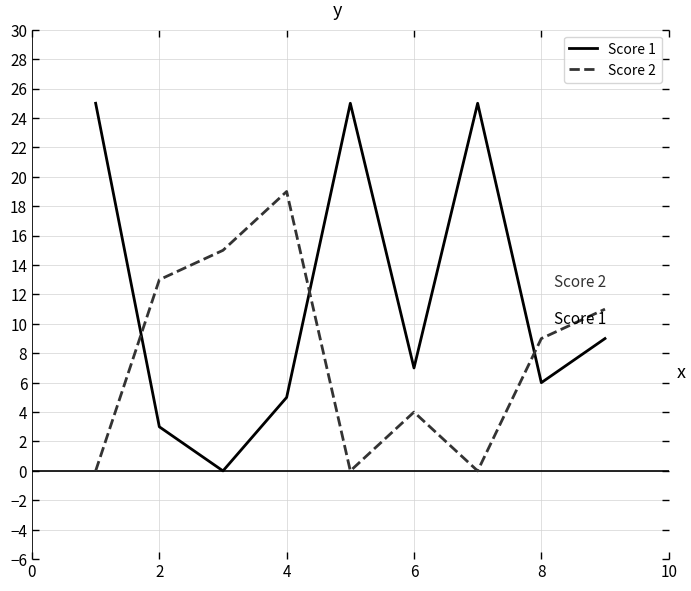

True or false: Score 2 and Score 1 cross at least once.

True